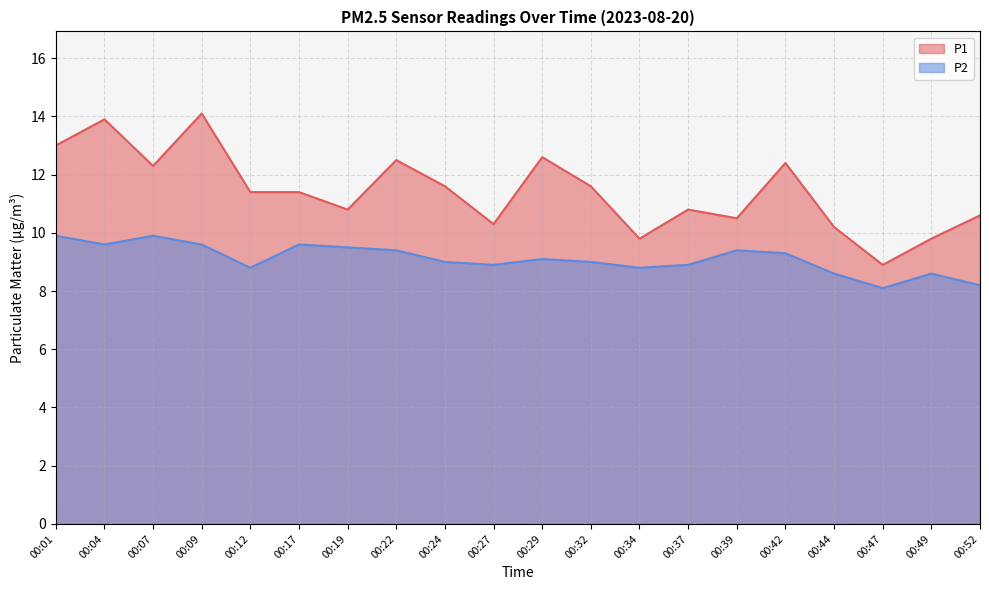

What is the difference between the second highest and minimum values in the P1 series?

5.0